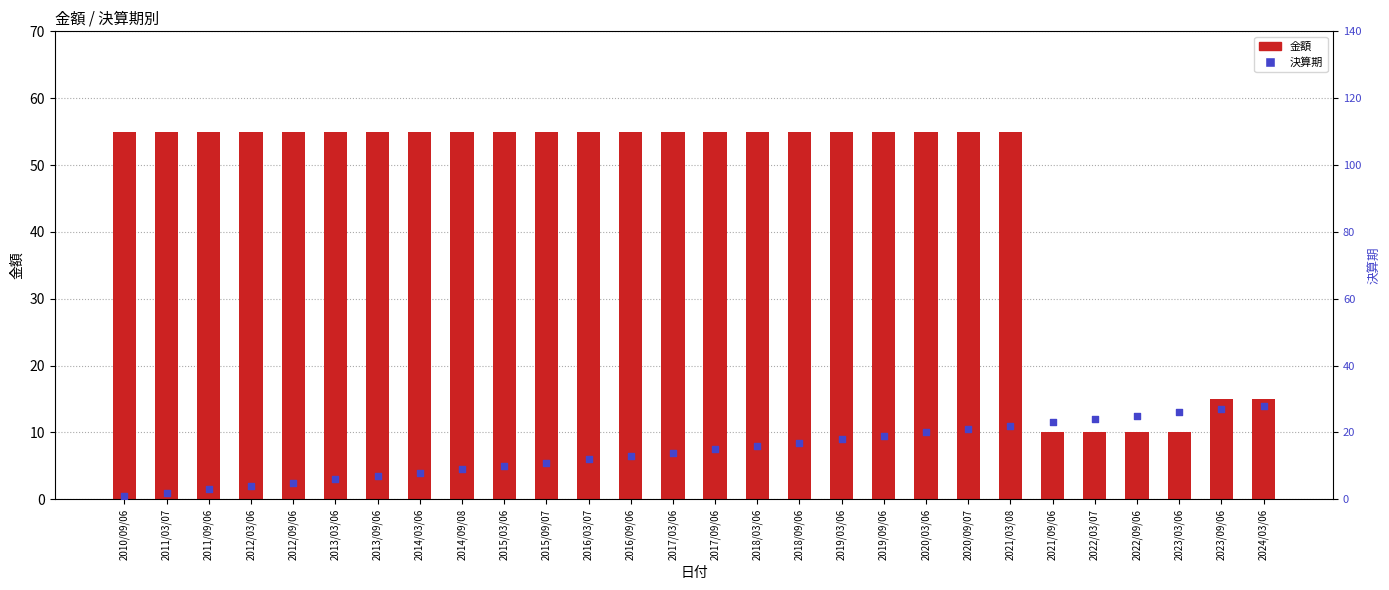

What is the total value across all series at 2014/09/08?

64